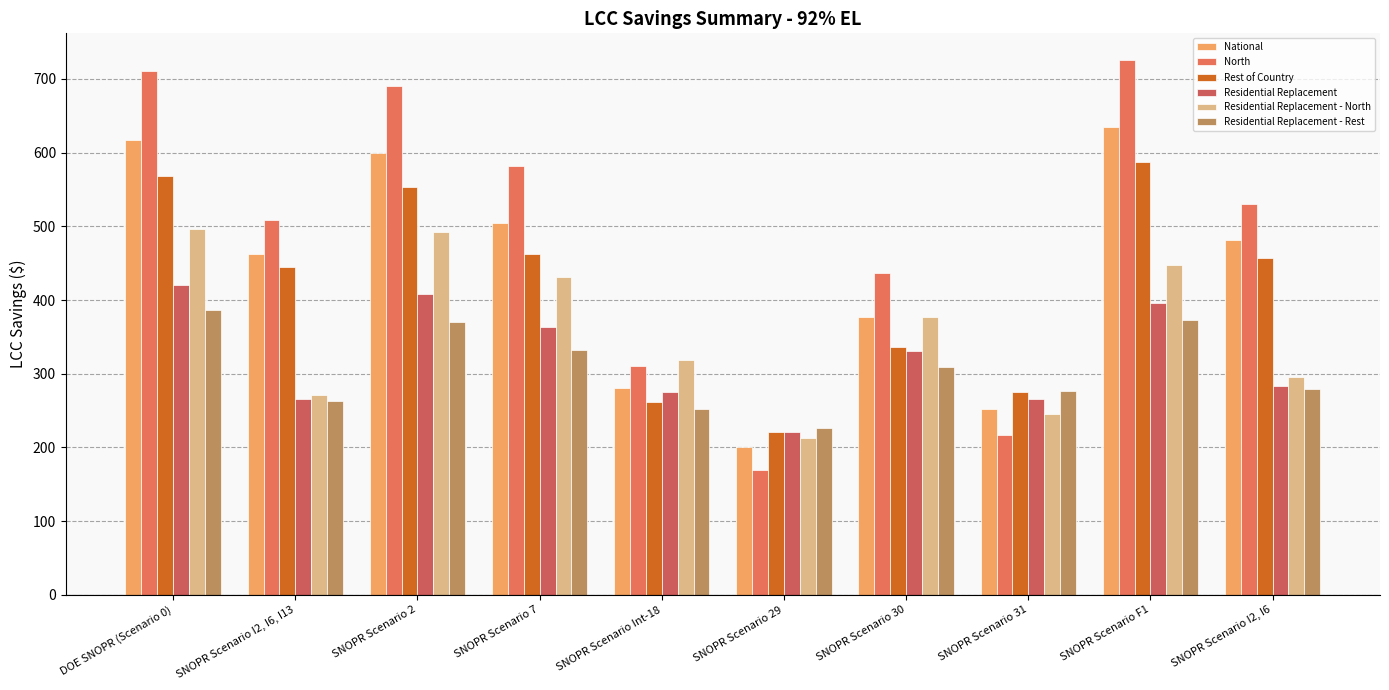

Between SNOPR Scenario Int-18 and SNOPR Scenario 29, which series saw the biggest shift?

North